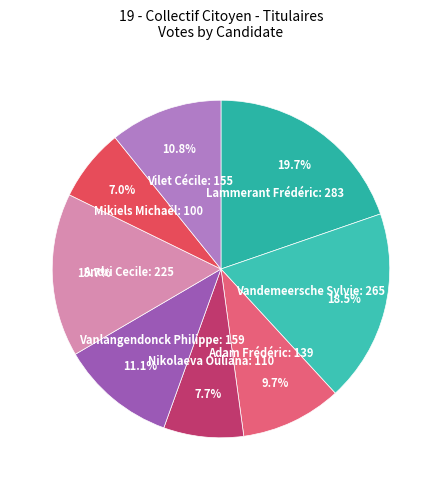

To the nearest percent, what is the average slice percentage?

12%